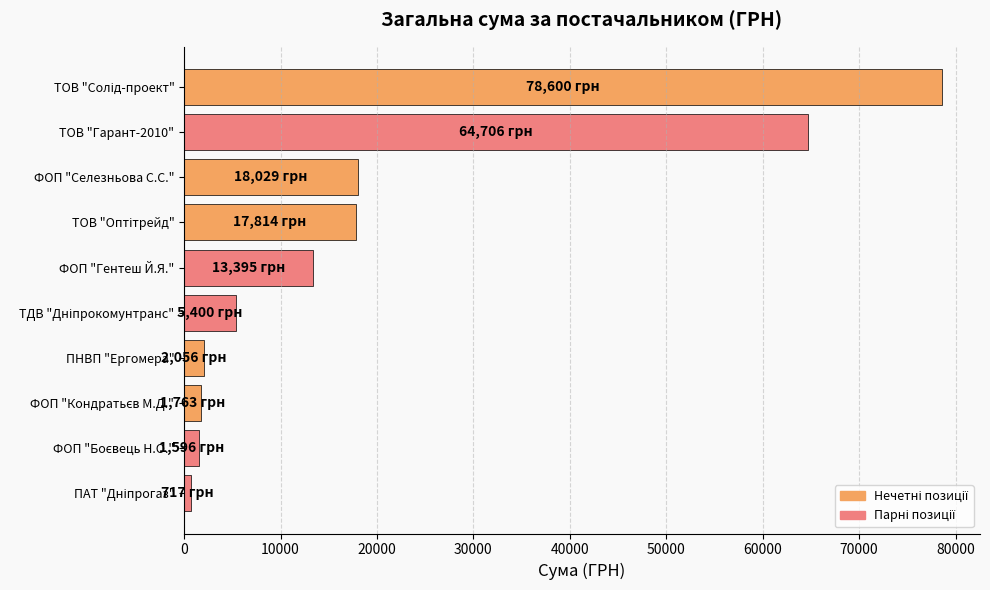

Which has a higher value, ПНВП "Ергомера" or ФОП "Гентеш Й.Я."?

ФОП "Гентеш Й.Я."